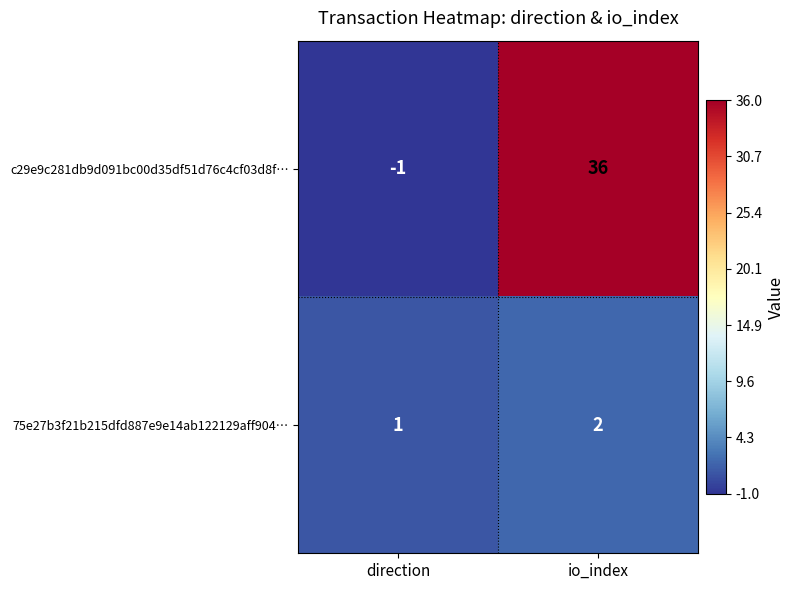

Which series has the largest range (max minus min)?

c29e9c281db9d091bc00d35df51d76c4cf03d8f…